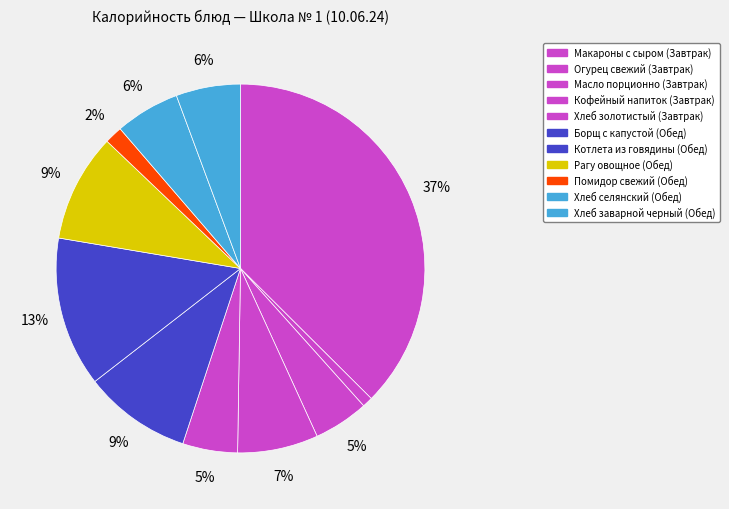

Do Борщ с капустой and Хлеб золотистый together represent more than half of the pie?

No